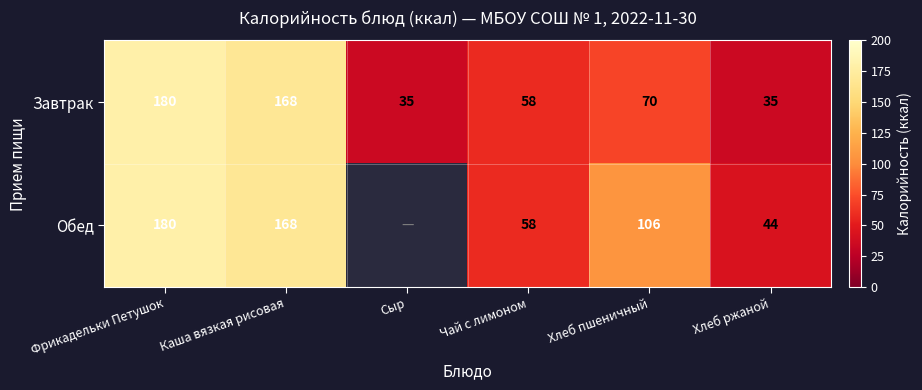

At which category is the sum across all series the highest?

Фрикадельки Петушок